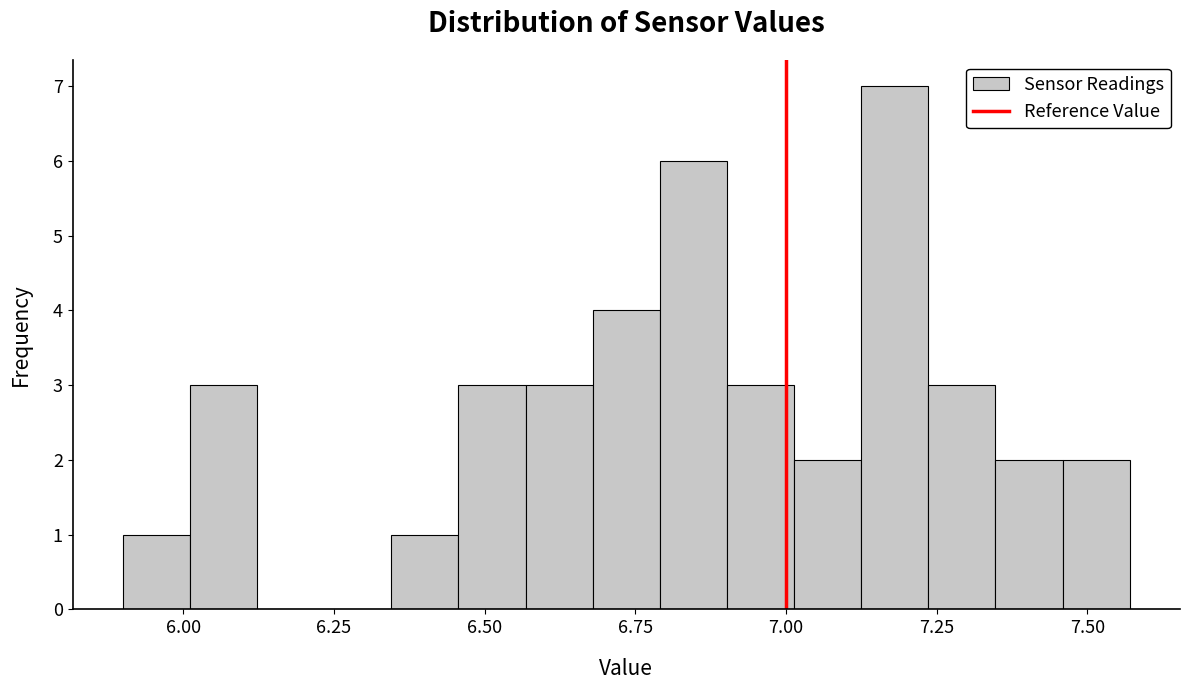

Around what value on the x-axis is the tallest bar? Give the approximate position of its centre, as read against the axis.

7.20